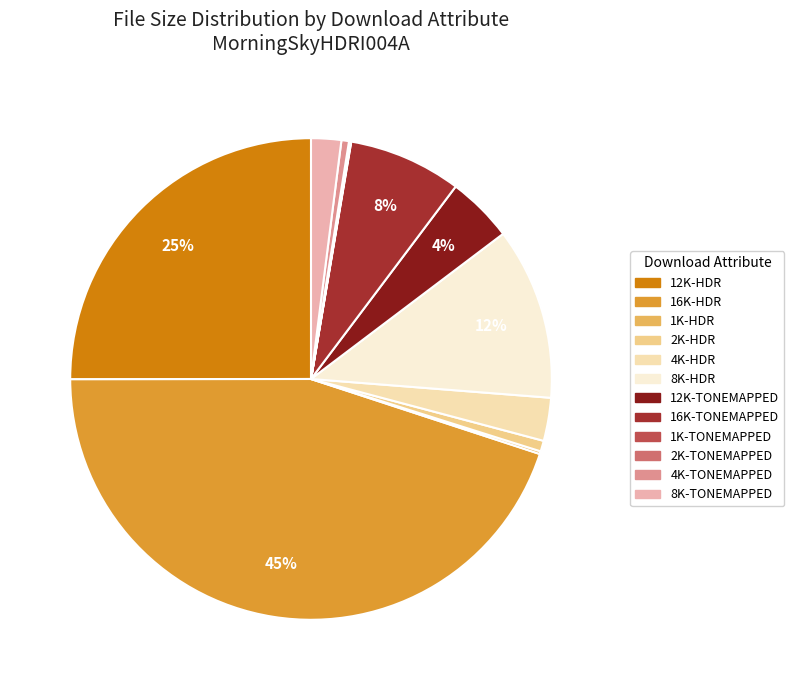

To the nearest percent, what is the difference between the 8K-TONEMAPPED and 16K-HDR slice percentages?

43%